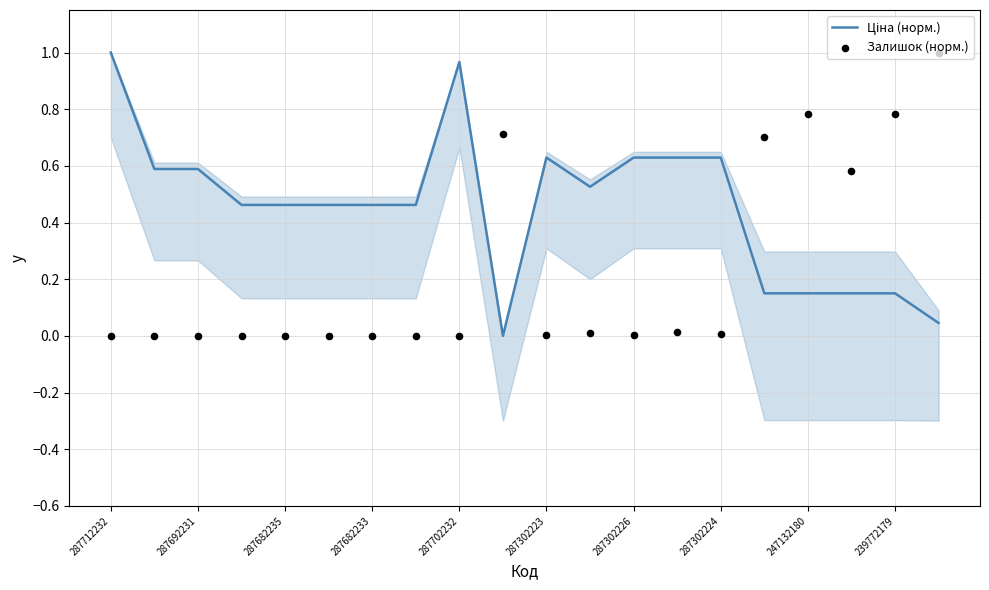

Which series contains the lowest Y value?

Ціна (норм.)